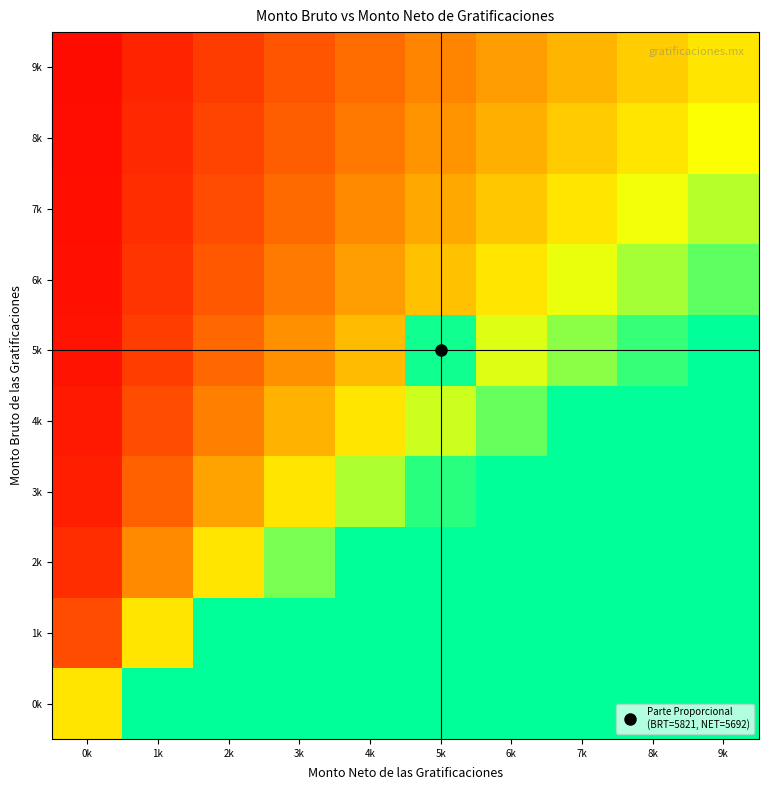

Reading right to left, what are all the values shown in this chart?

0k: 9k=100.0	8k=100.0	7k=100.0	6k=100.0	5k=100.0	4k=100.0	3k=100.0	2k=100.0	1k=100.0	0k=60.0
1k: 9k=100.0	8k=100.0	7k=100.0	6k=100.0	5k=100.0	4k=100.0	3k=100.0	2k=100.0	1k=60.0	0k=20.0
2k: 9k=100.0	8k=100.0	7k=100.0	6k=100.0	5k=100.0	4k=100.0	3k=84.0	2k=60.0	1k=36.0	0k=12.0
3k: 9k=100.0	8k=100.0	7k=100.0	6k=100.0	5k=94.3	4k=77.1	3k=60.0	2k=42.9	1k=25.7	0k=8.6
4k: 9k=100.0	8k=100.0	7k=100.0	6k=86.7	5k=73.3	4k=60.0	3k=46.7	2k=33.3	1k=20.0	0k=6.7
5k: 9k=100.0	8k=92.7	7k=81.8	6k=70.9	5k=97.8	4k=49.1	3k=38.2	2k=27.3	1k=16.4	0k=5.5
6k: 9k=87.7	8k=78.5	7k=69.2	6k=60.0	5k=50.8	4k=41.5	3k=32.3	2k=23.1	1k=13.8	0k=4.6
7k: 9k=76.0	8k=68.0	7k=60.0	6k=52.0	5k=44.0	4k=36.0	3k=28.0	2k=20.0	1k=12.0	0k=4.0
8k: 9k=67.1	8k=60.0	7k=52.9	6k=45.9	5k=38.8	4k=31.8	3k=24.7	2k=17.6	1k=10.6	0k=3.5
9k: 9k=60.0	8k=53.7	7k=47.4	6k=41.1	5k=34.7	4k=28.4	3k=22.1	2k=15.8	1k=9.5	0k=3.2